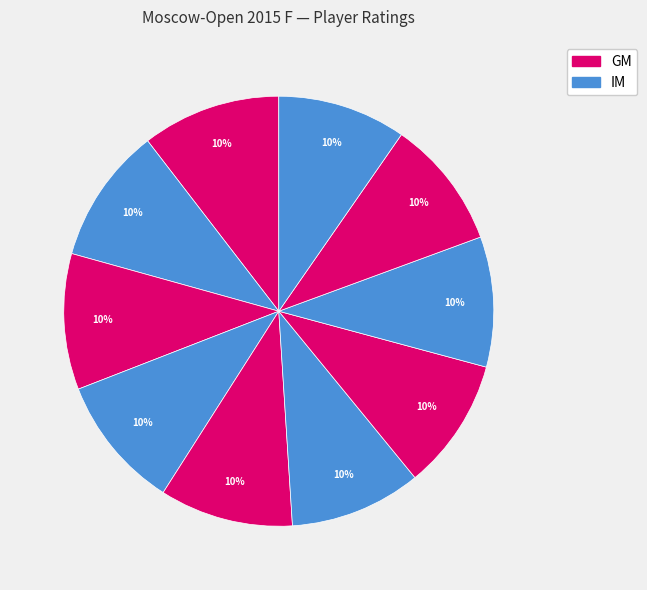

How many segments does this pie chart have?

10